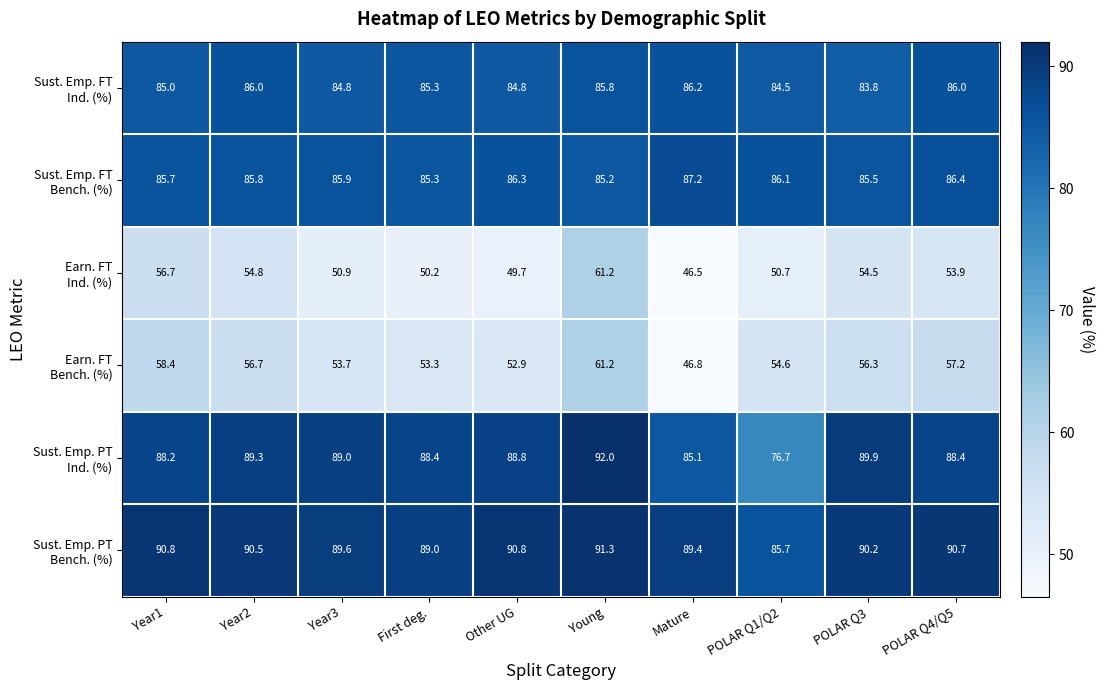

What is the spread (max minus min) of values at First deg.?

38.8